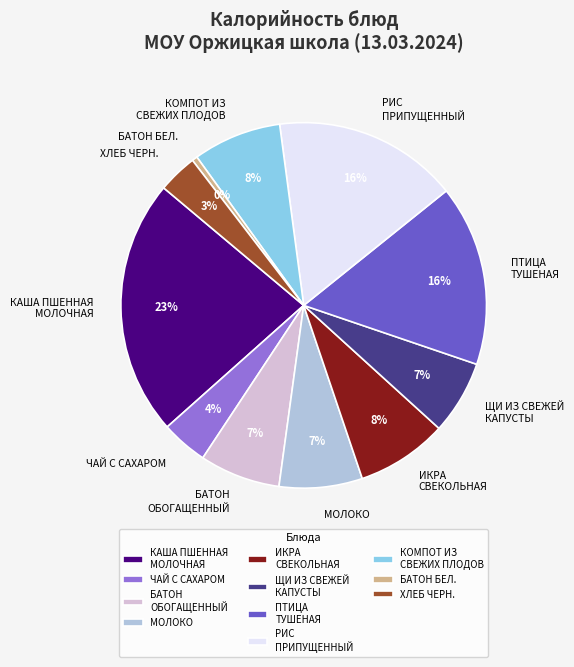

Approximately how many times larger is the value at ЩИ ИЗ СВЕЖЕЙ КАПУСТЫ compared to БАТОН БЕЛ.?

13.7